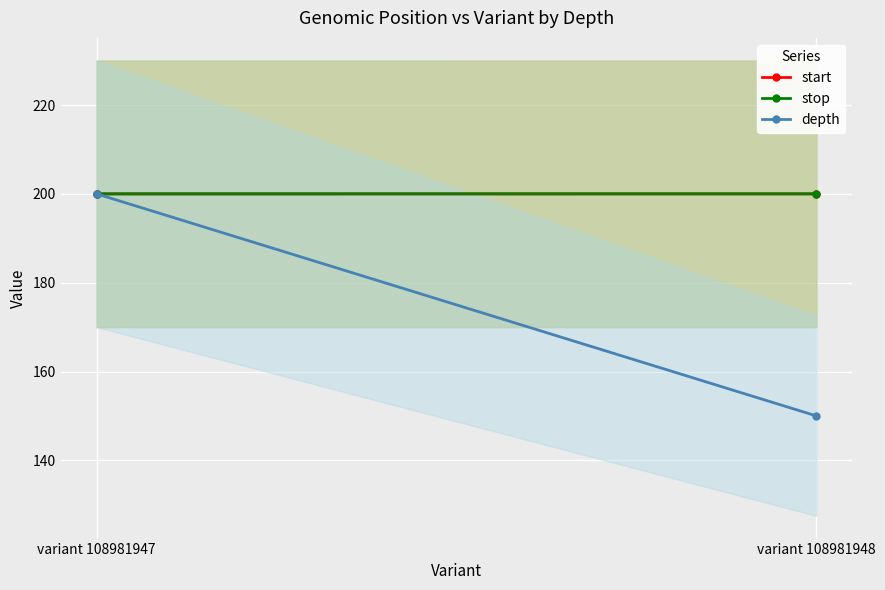

Reading left to right, what are all the values shown in this chart?

start: 200.0	200.0
stop: 200.0	200.0
depth: 200.0	150.0